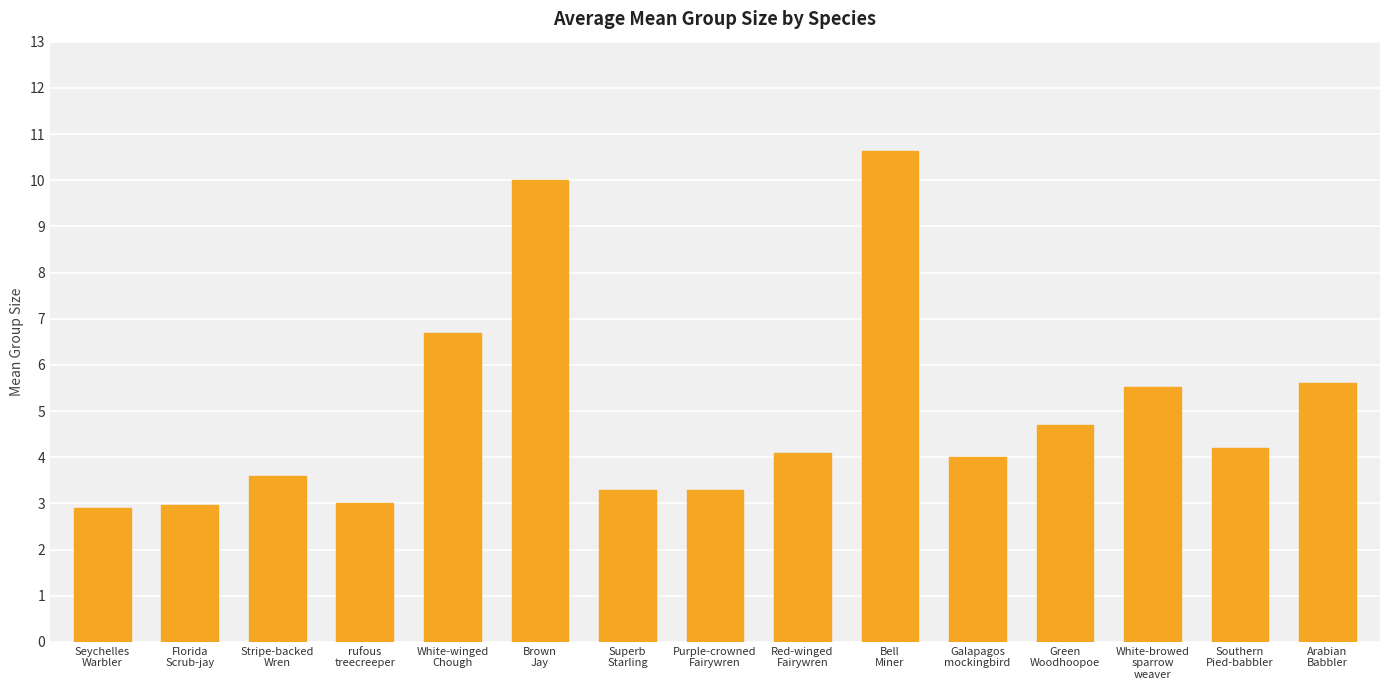

What is the ratio of the value at Galapagos
mockingbird to the value at Southern
Pied-babbler?

1.0